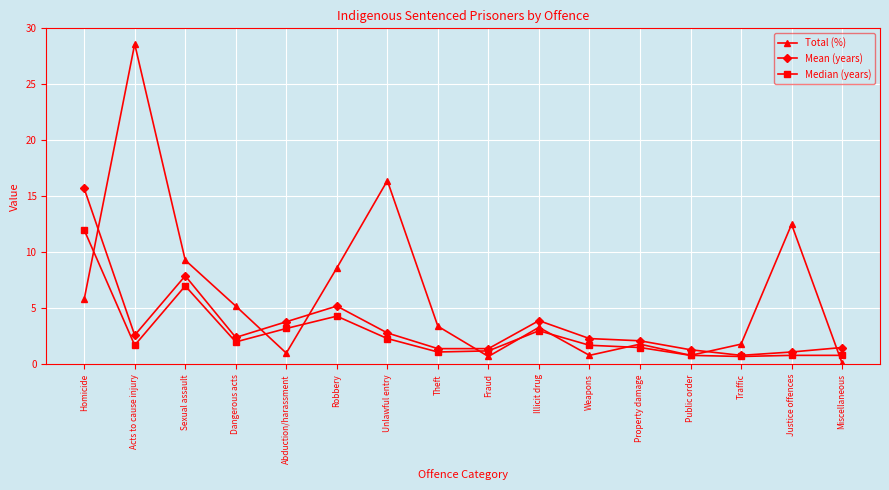

What is the value of the Total (%) point at the 11th from the left?

0.8